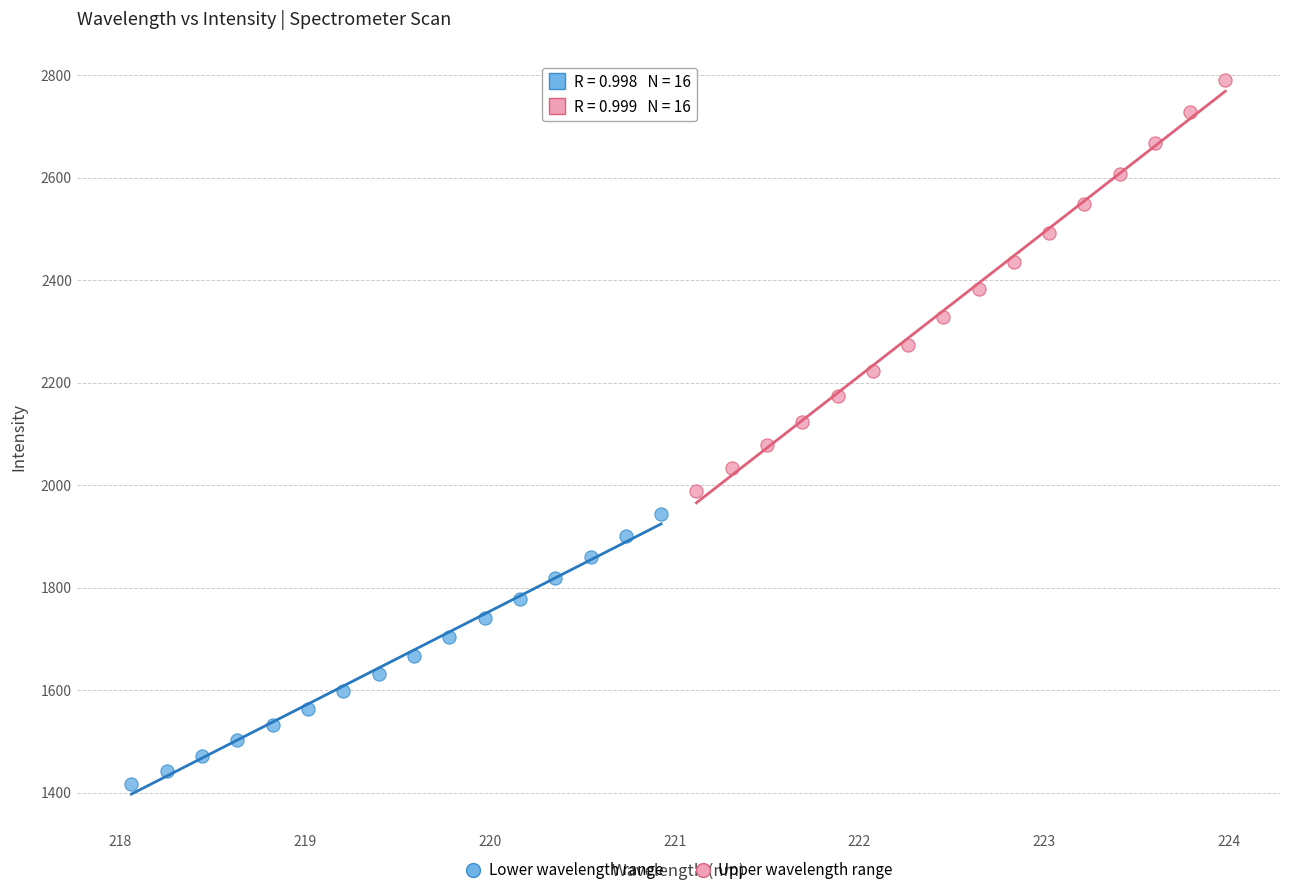

Which series contains the lowest Y value?

Lower wavelength range